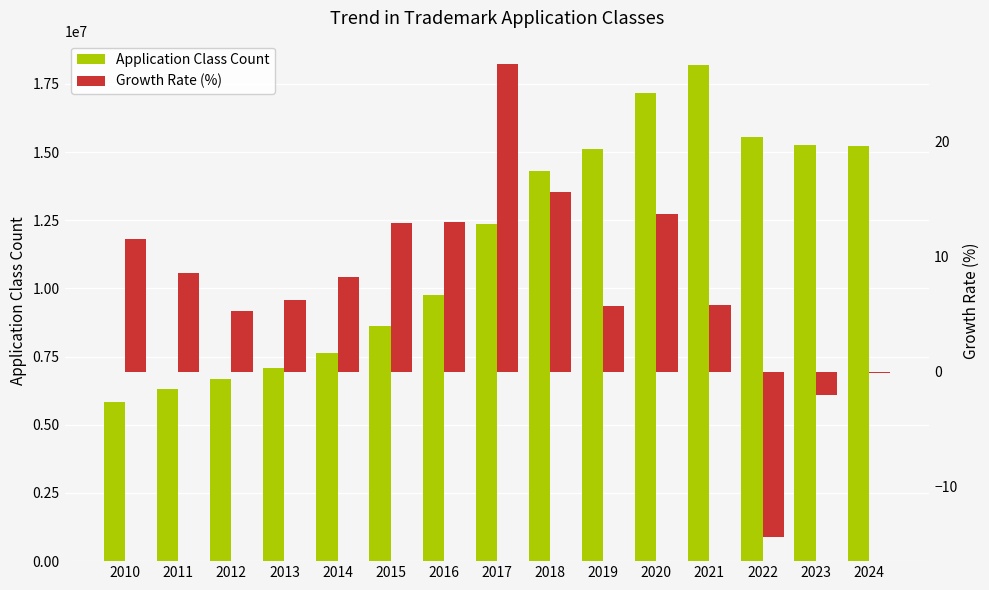

Rank the categories by Growth Rate (%) value from lowest to highest.

2022, 2023, 2024, 2012, 2019, 2021, 2013, 2014, 2011, 2010, 2015, 2016, 2020, 2018, 2017